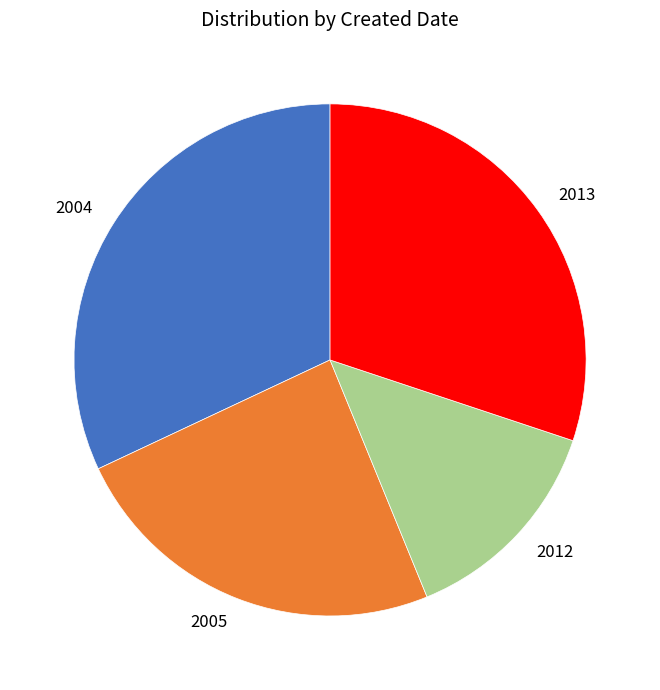

Does 2005 represent more than half of the total?

No